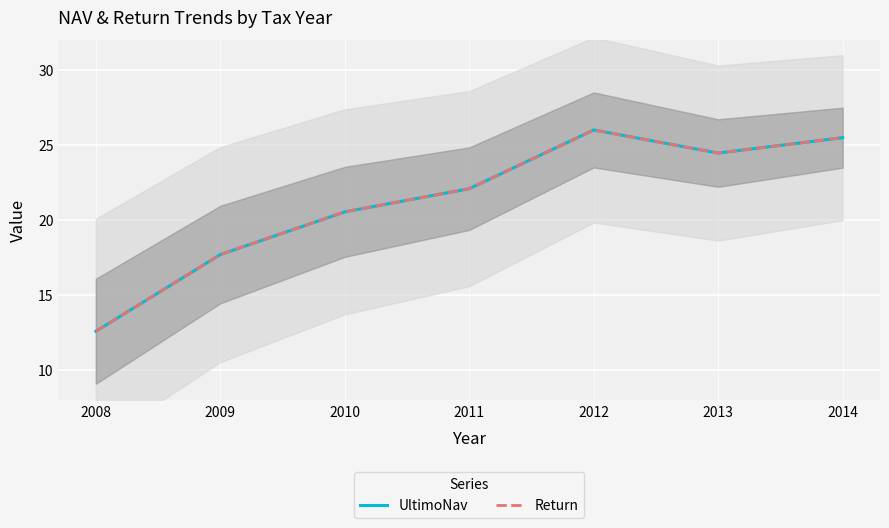

Which category has the highest value in the UltimoNav series?

2012